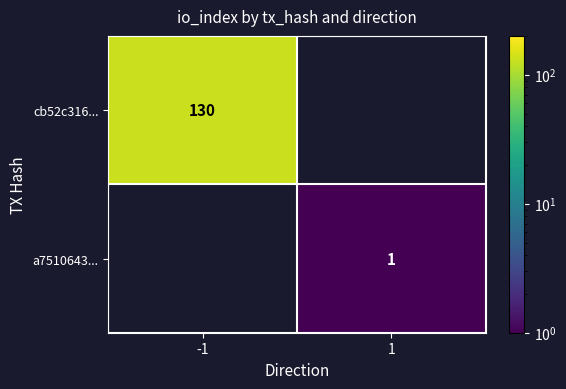

Is it true that cb52c316... equals 224 at -1?

False